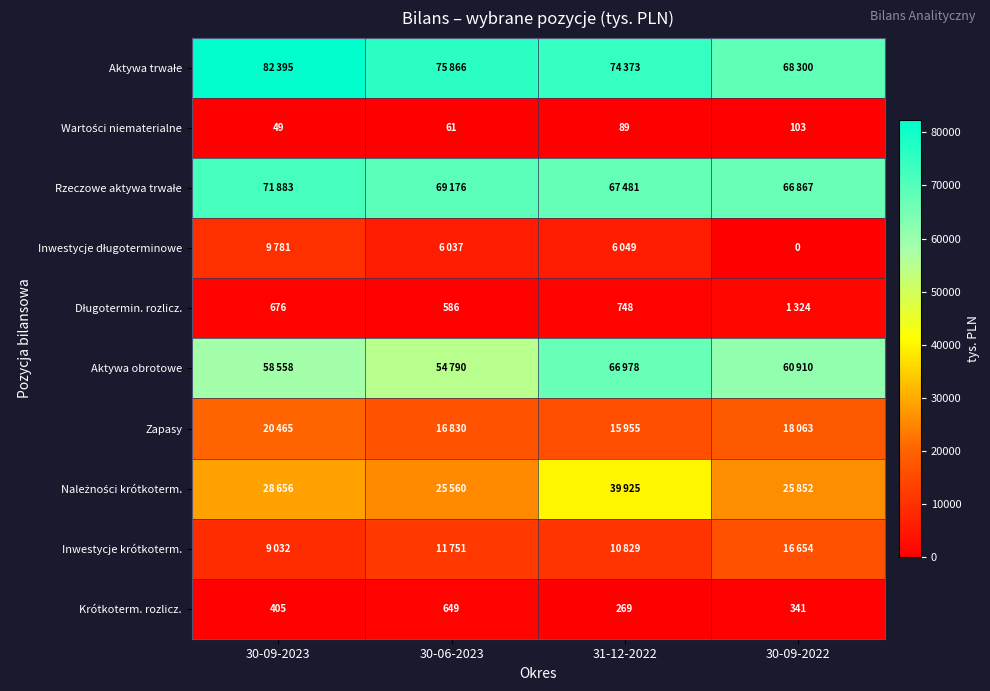

How many distinct data groups are displayed?

10